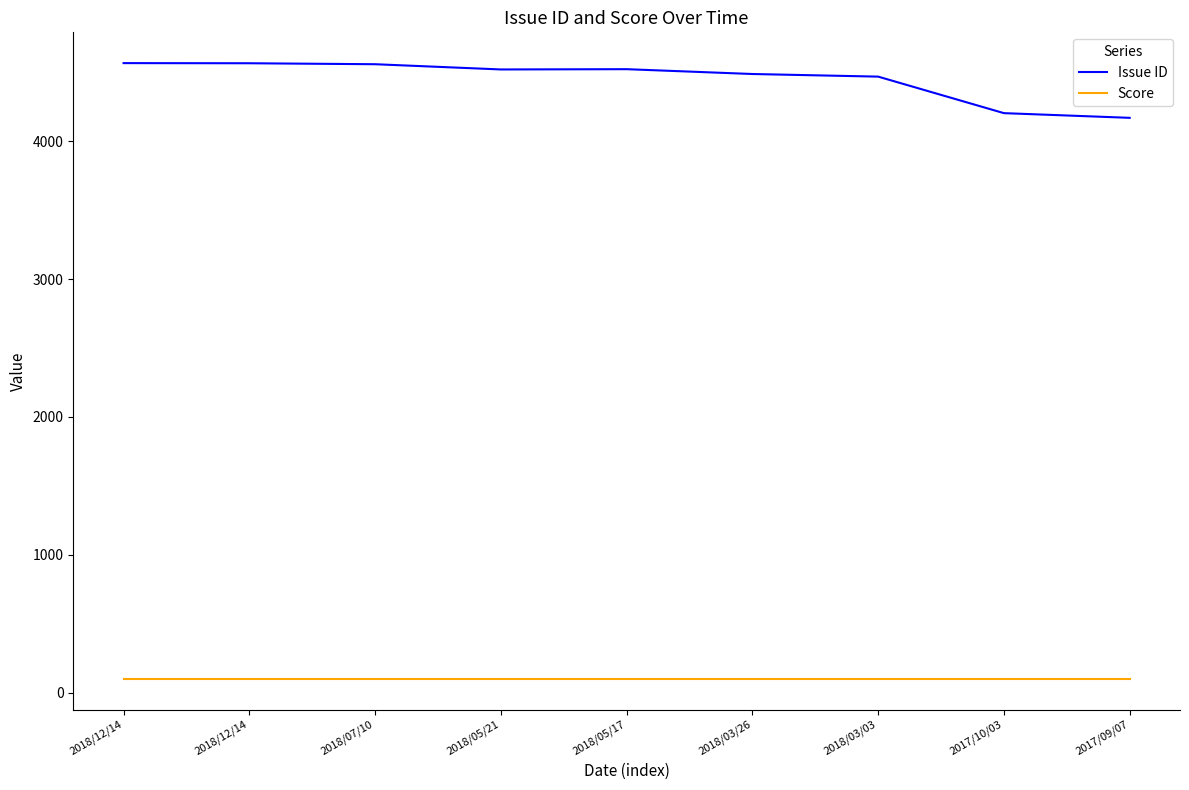

Reading left to right, extract all data points from this chart.

Issue ID: 4567	4566	4559	4521	4523	4488	4469	4204	4170
Score: 100	100	100	100	100	100	100	100	100